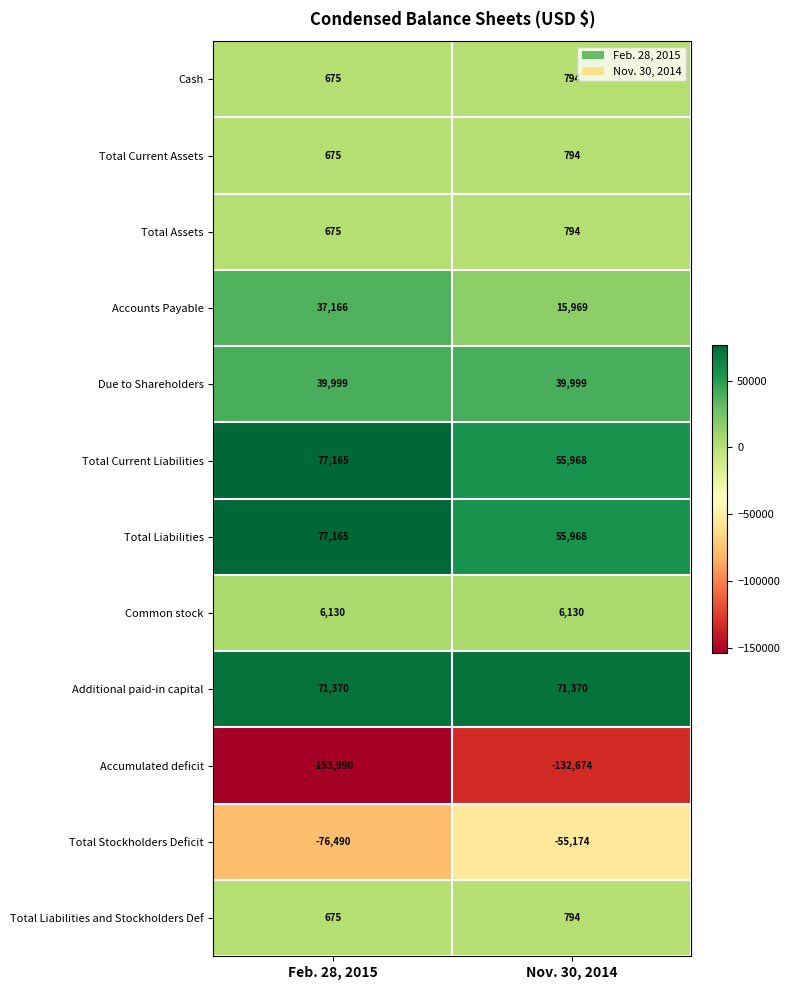

True or false: Total Liabilities and Stockholders Def has a value of 675 at Feb. 28, 2015.

True